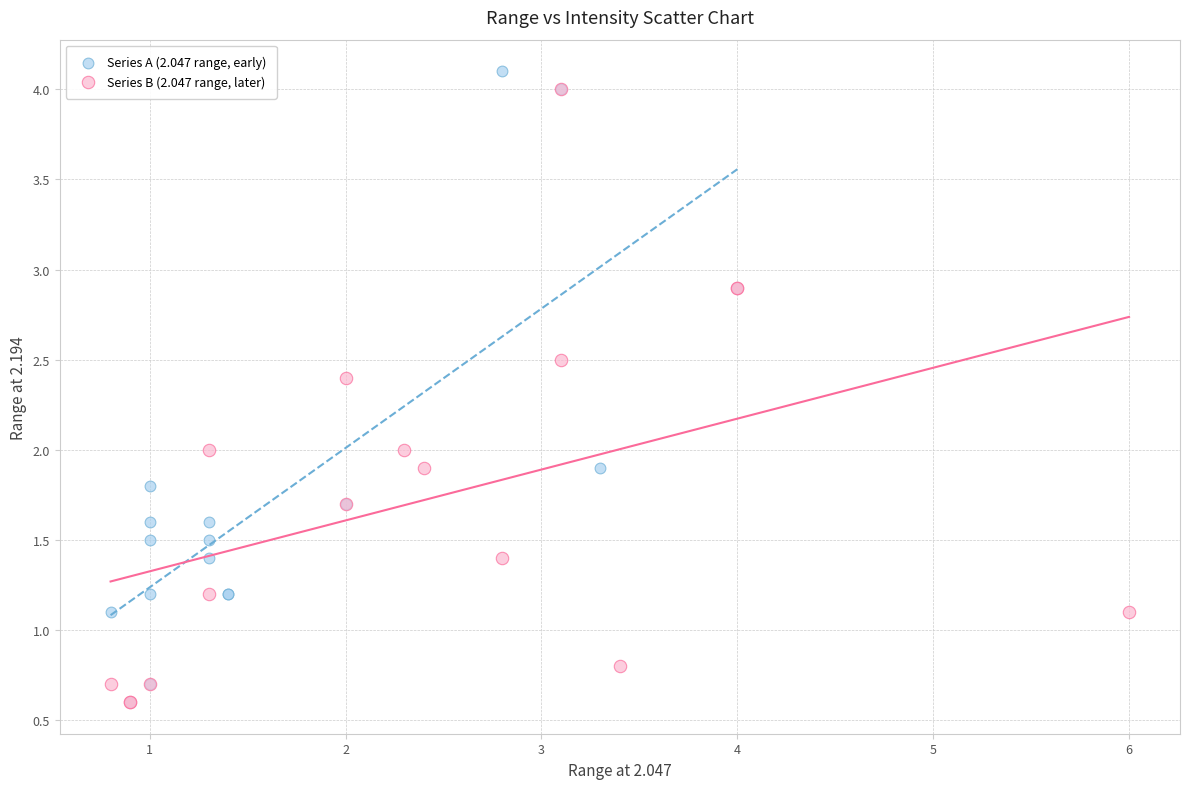

What are all the series names shown in the legend?

Series A (2.047 range, early), Series B (2.047 range, later)